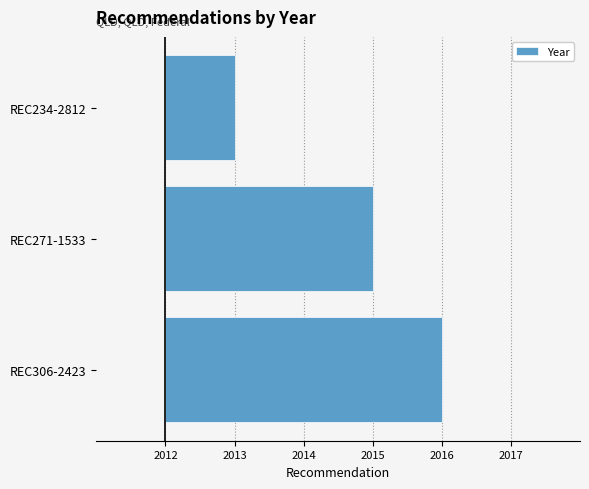

How many values are between 1 and 4?

3